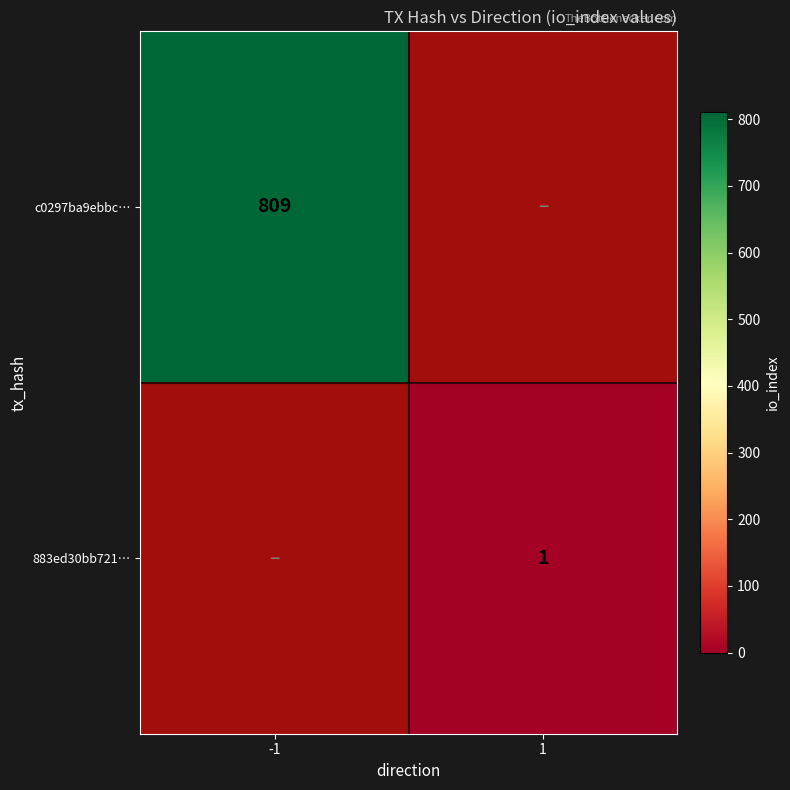

True or false: c0297ba9ebbc… has a value of 809 at -1.

True